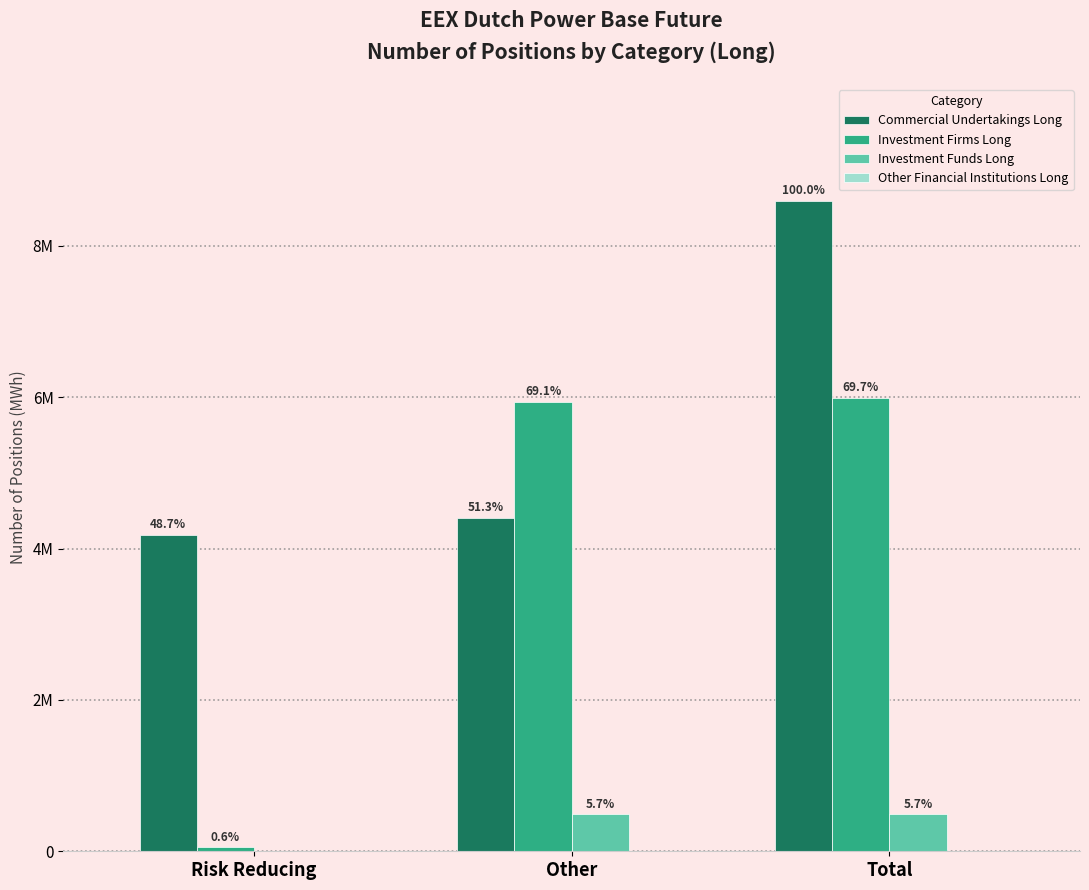

Are the bars horizontal?

No